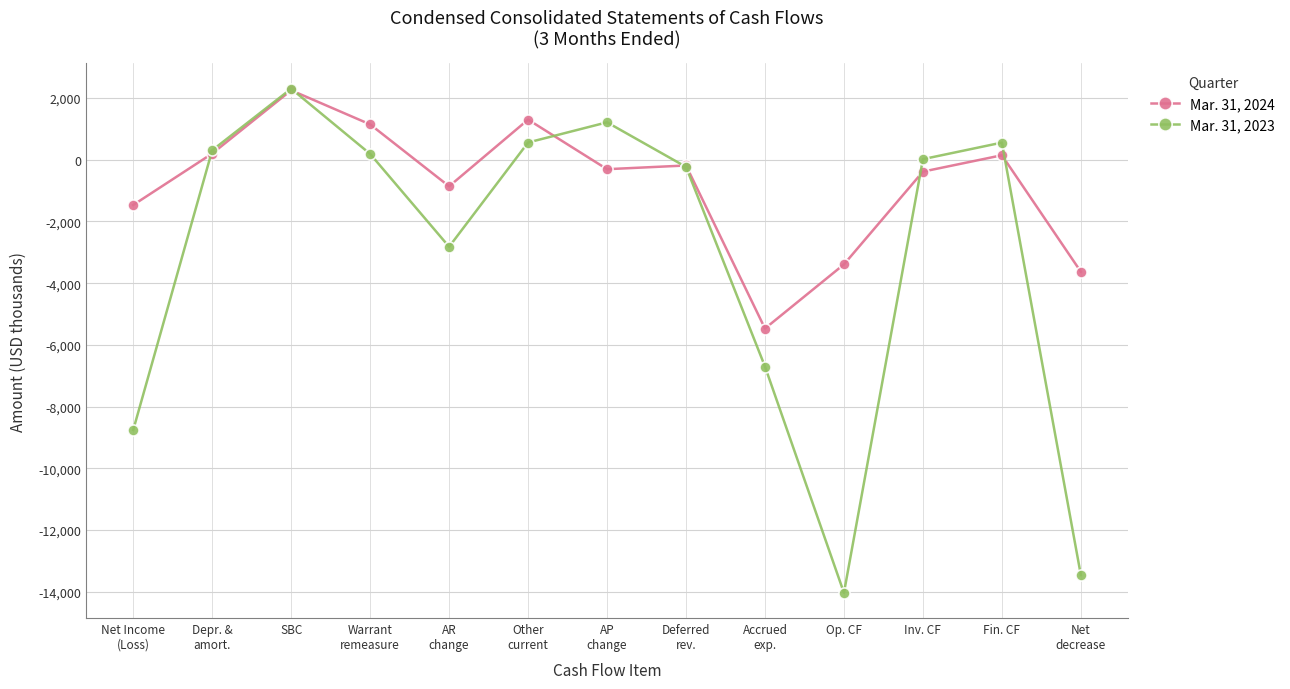

Where is the first local maximum for Mar. 31, 2024?

SBC